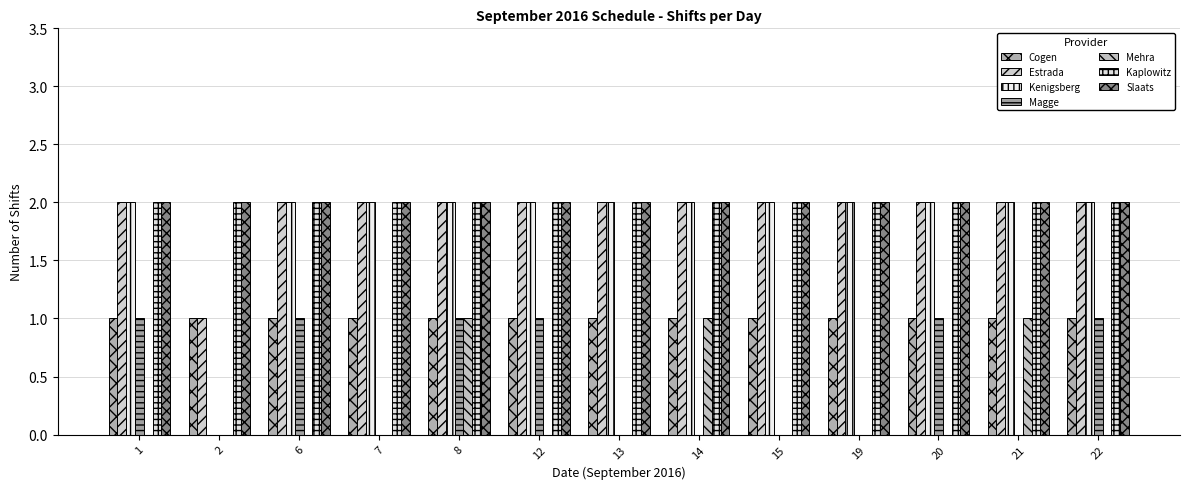

Does the chart contain stacked bars?

No